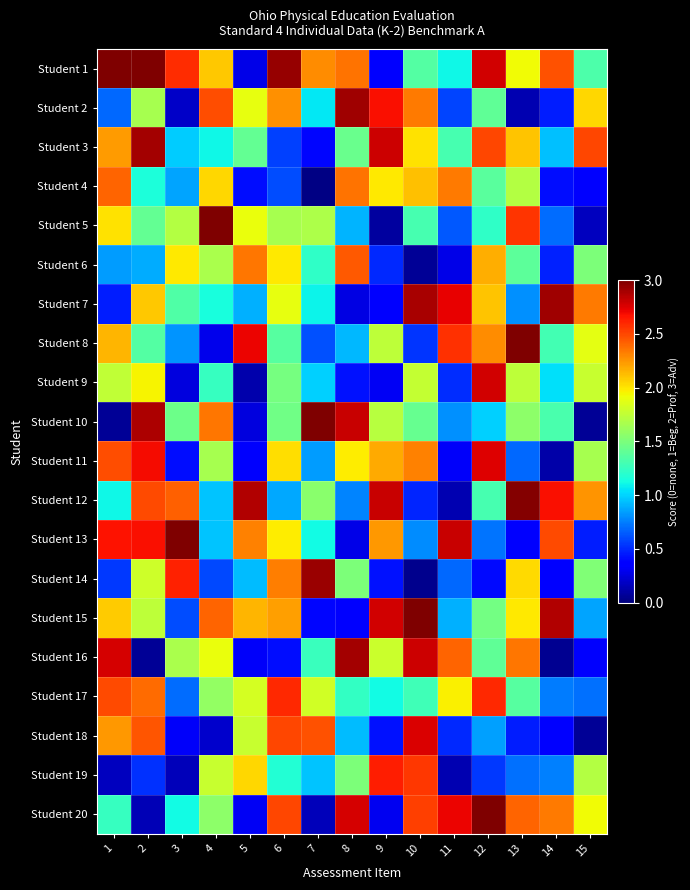

Reading left to right, what are all the values shown in this chart?

Student 1: 1=3.0	2=3.0	3=2.6	4=2.1	5=0.3	6=2.9	7=2.3	8=2.4	9=0.4	10=1.4	11=1.1	12=2.8	13=1.9	14=2.5	15=1.3
Student 2: 1=0.7	2=1.7	3=0.2	4=2.5	5=1.9	6=2.3	7=1.1	8=2.9	9=2.7	10=2.3	11=0.6	12=1.4	13=0.1	14=0.5	15=2.0
Student 3: 1=2.2	2=2.9	3=1.0	4=1.1	5=1.4	6=0.6	7=0.4	8=1.4	9=2.8	10=2.0	11=1.3	12=2.5	13=2.1	14=0.9	15=2.5
Student 4: 1=2.4	2=1.2	3=0.9	4=2.0	5=0.4	6=0.6	7=0.0	8=2.4	9=2.0	10=2.1	11=2.3	12=1.4	13=1.7	14=0.4	15=0.3
Student 5: 1=2.0	2=1.4	3=1.7	4=3.0	5=1.9	6=1.7	7=1.7	8=0.9	9=0.1	10=1.3	11=0.6	12=1.2	13=2.6	14=0.7	15=0.2
Student 6: 1=0.8	2=0.9	3=2.0	4=1.7	5=2.4	6=2.0	7=1.2	8=2.4	9=0.5	10=0.1	11=0.3	12=2.2	13=1.4	14=0.5	15=1.5
Student 7: 1=0.5	2=2.1	3=1.3	4=1.1	5=0.9	6=1.9	7=1.1	8=0.3	9=0.3	10=2.9	11=2.7	12=2.1	13=0.8	14=2.9	15=2.3
Student 8: 1=2.1	2=1.4	3=0.8	4=0.3	5=2.7	6=1.4	7=0.6	8=0.9	9=1.7	10=0.5	11=2.6	12=2.3	13=3.0	14=1.3	15=1.9
Student 9: 1=1.8	2=1.9	3=0.2	4=1.2	5=0.1	6=1.5	7=1.0	8=0.4	9=0.3	10=1.8	11=0.5	12=2.8	13=1.7	14=1.0	15=1.8
Student 10: 1=0.1	2=2.9	3=1.4	4=2.4	5=0.2	6=1.5	7=3.0	8=2.8	9=1.7	10=1.4	11=0.8	12=1.0	13=1.6	14=1.3	15=0.1
Student 11: 1=2.5	2=2.7	3=0.4	4=1.7	5=0.3	6=2.0	7=0.8	8=2.0	9=2.2	10=2.3	11=0.3	12=2.8	13=0.7	14=0.1	15=1.7
Student 12: 1=1.1	2=2.5	3=2.4	4=0.9	5=2.9	6=0.9	7=1.6	8=0.8	9=2.8	10=0.5	11=0.1	12=1.3	13=3.0	14=2.7	15=2.2
Student 13: 1=2.7	2=2.7	3=3.0	4=0.9	5=2.3	6=2.0	7=1.1	8=0.3	9=2.2	10=0.8	11=2.8	12=0.7	13=0.4	14=2.5	15=0.5
Student 14: 1=0.5	2=1.8	3=2.6	4=0.6	5=0.9	6=2.3	7=2.9	8=1.5	9=0.4	10=0.0	11=0.7	12=0.4	13=2.0	14=0.4	15=1.5
Student 15: 1=2.1	2=1.7	3=0.6	4=2.4	5=2.1	6=2.2	7=0.4	8=0.4	9=2.8	10=3.0	11=0.9	12=1.5	13=2.0	14=2.9	15=0.9
Student 16: 1=2.8	2=0.1	3=1.7	4=1.9	5=0.3	6=0.4	7=1.3	8=2.9	9=1.8	10=2.8	11=2.4	12=1.4	13=2.4	14=0.1	15=0.3
Student 17: 1=2.5	2=2.4	3=0.7	4=1.6	5=1.8	6=2.6	7=1.8	8=1.2	9=1.1	10=1.3	11=2.0	12=2.6	13=1.4	14=0.7	15=0.7
Student 18: 1=2.2	2=2.5	3=0.3	4=0.2	5=1.8	6=2.5	7=2.5	8=0.9	9=0.4	10=2.8	11=0.5	12=0.8	13=0.5	14=0.3	15=0.1
Student 19: 1=0.2	2=0.5	3=0.2	4=1.8	5=2.0	6=1.2	7=0.9	8=1.5	9=2.6	10=2.5	11=0.1	12=0.5	13=0.7	14=0.8	15=1.7
Student 20: 1=1.2	2=0.1	3=1.1	4=1.6	5=0.3	6=2.5	7=0.2	8=2.8	9=0.3	10=2.5	11=2.7	12=3.0	13=2.4	14=2.3	15=1.9